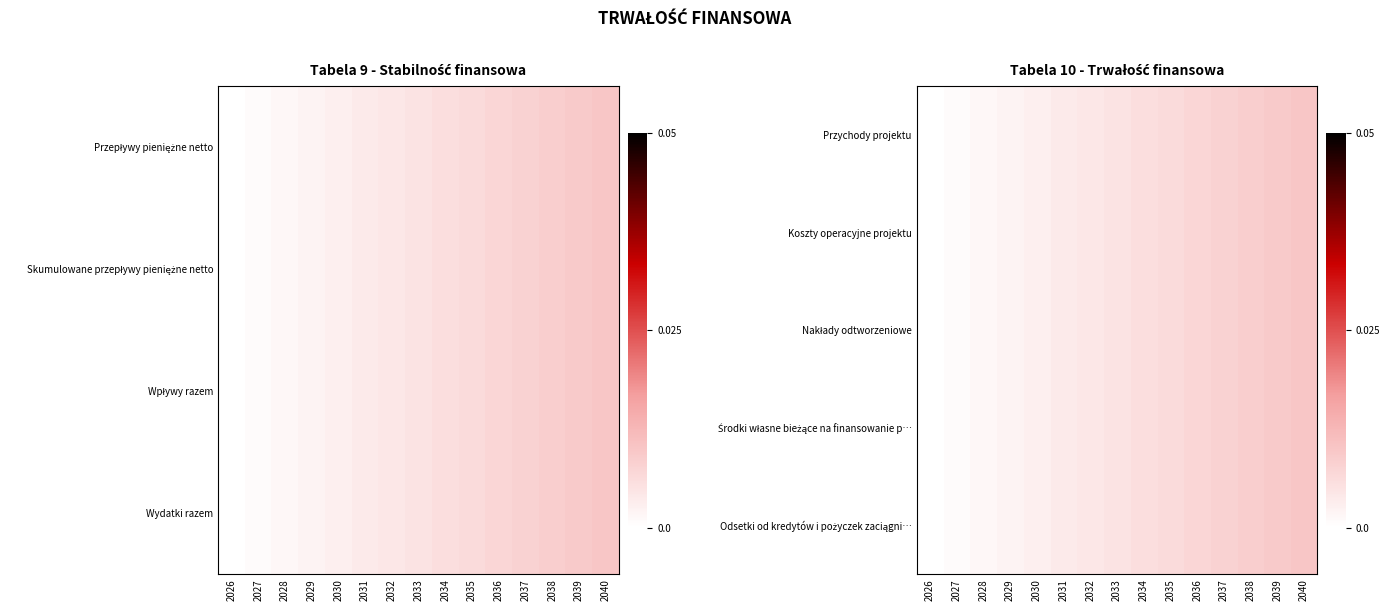

How many values in the Koszty operacyjne projektu series exceed 0?

14